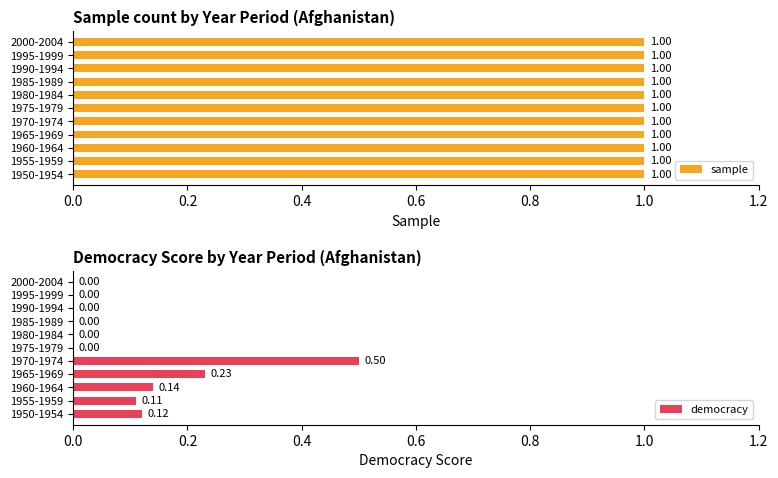

What is the sum of all democracy values?

1.1